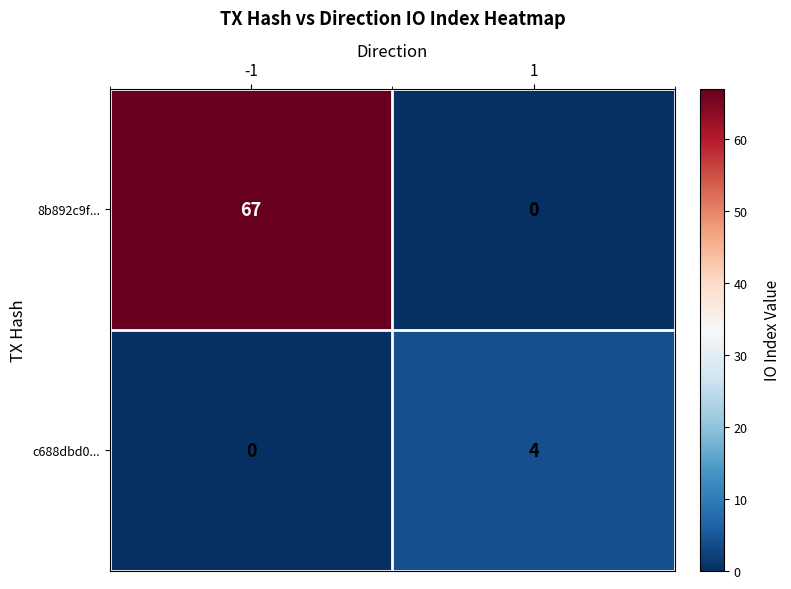

The value of c688dbd0... at -1 is -1. True or false?

False